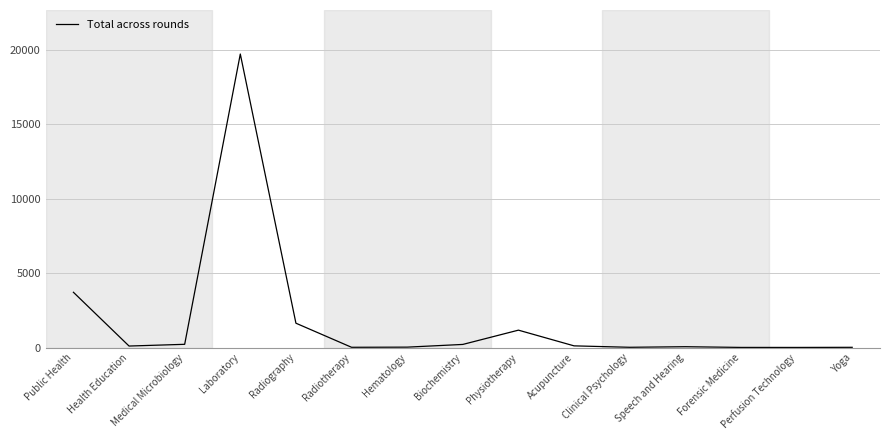

Between Laboratory and Clinical Psychology, which is larger?

Laboratory